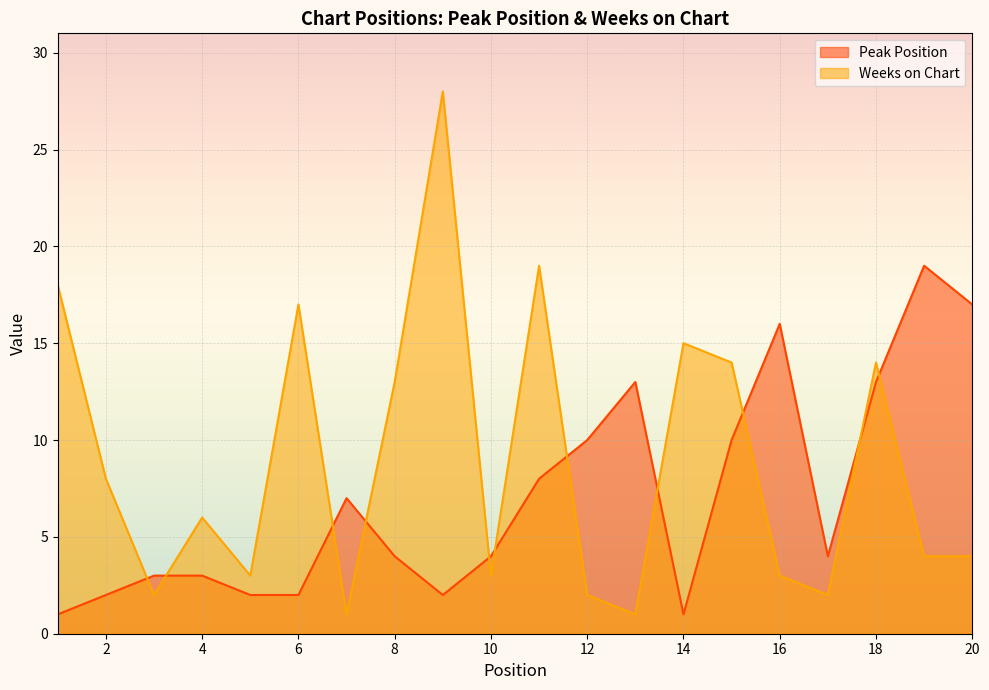

Reading right to left, list all the values displayed in this chart.

Peak Position: 17	19	13	4	16	10	1	13	10	8	4	2	4	7	2	2	3	3	2	1
Weeks on Chart: 4	4	14	2	3	14	15	1	2	19	3	28	13	1	17	3	6	2	8	18